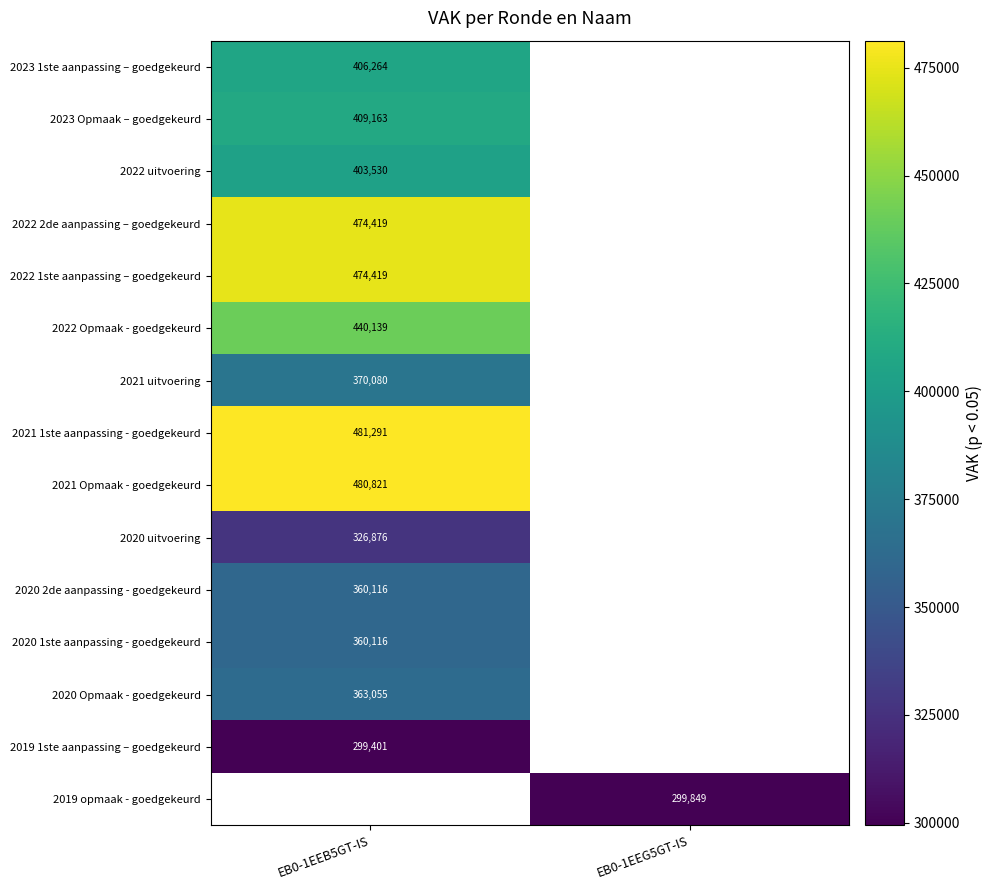

How many categories are shown in the chart?

2